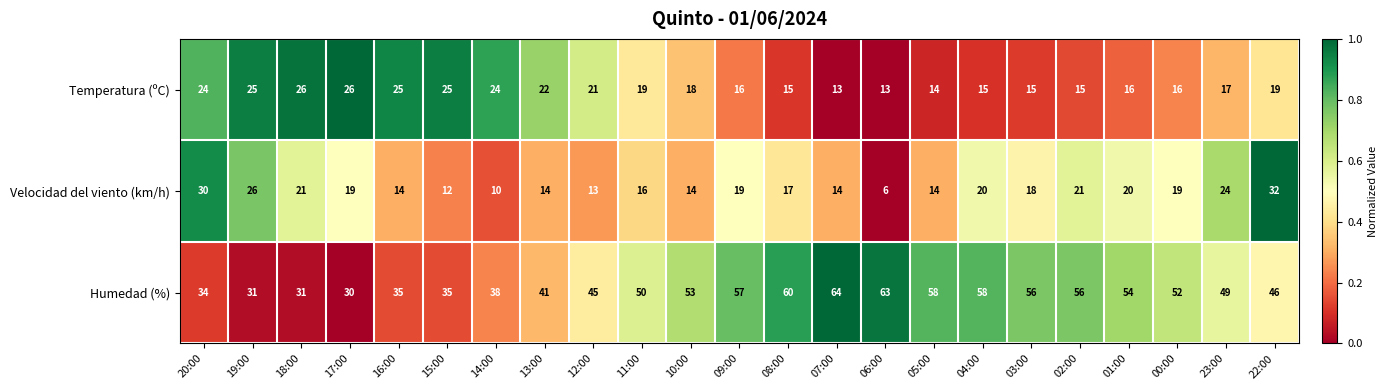

Between 13:00 and 03:00, which series saw the biggest shift?

Humedad (%)